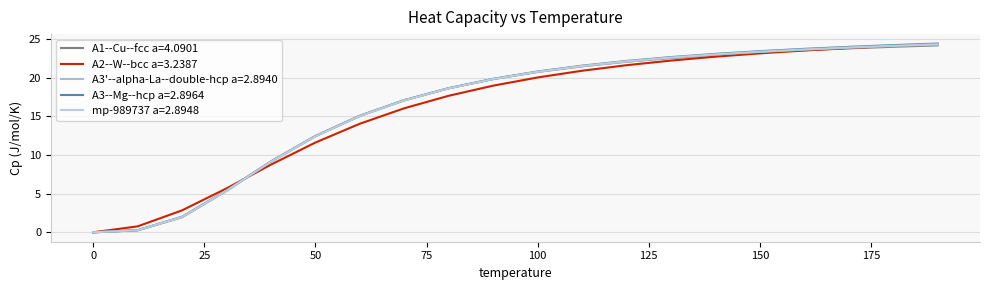

What is the difference between the second highest and second lowest values in the mp-989737 a=2.8948 series?

23.9